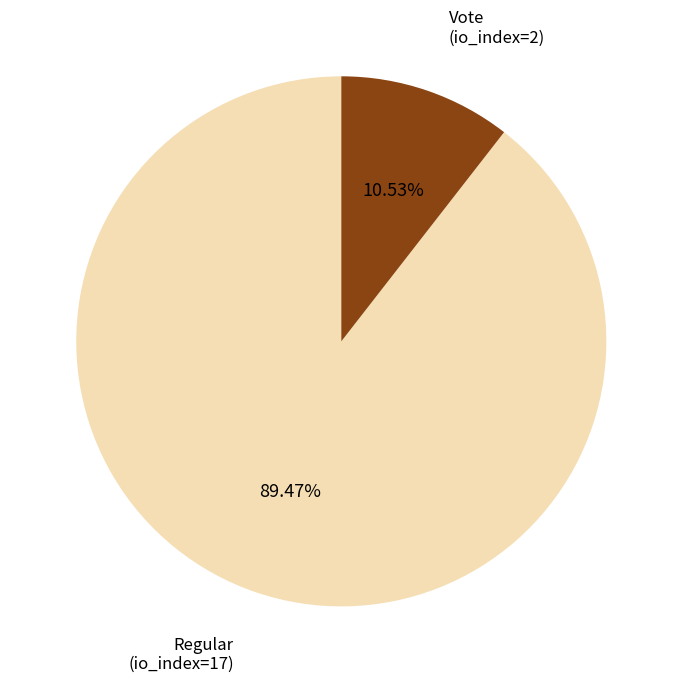

True or false: Regular (io_index=17) accounts for 99% of the total.

False